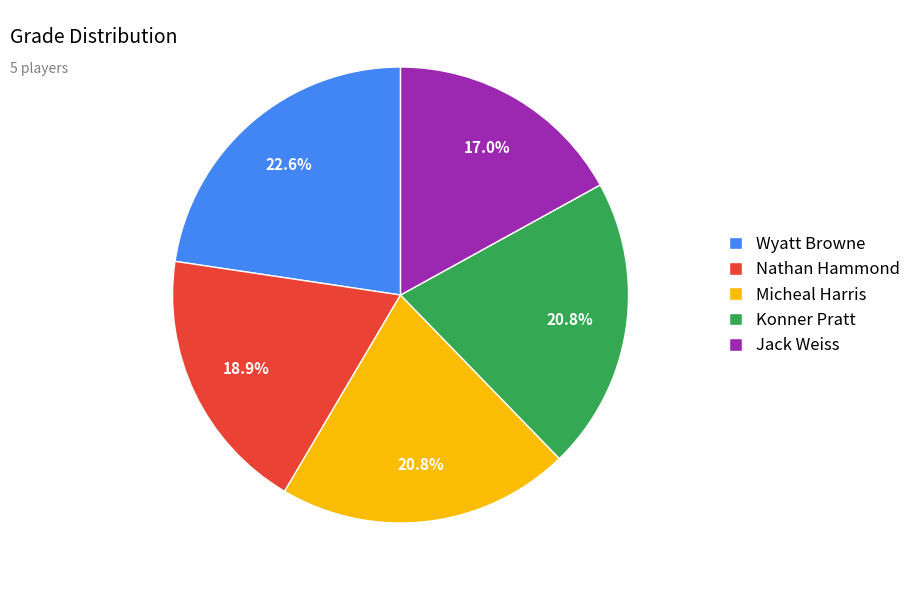

Which category has the biggest portion of the pie?

Wyatt Browne